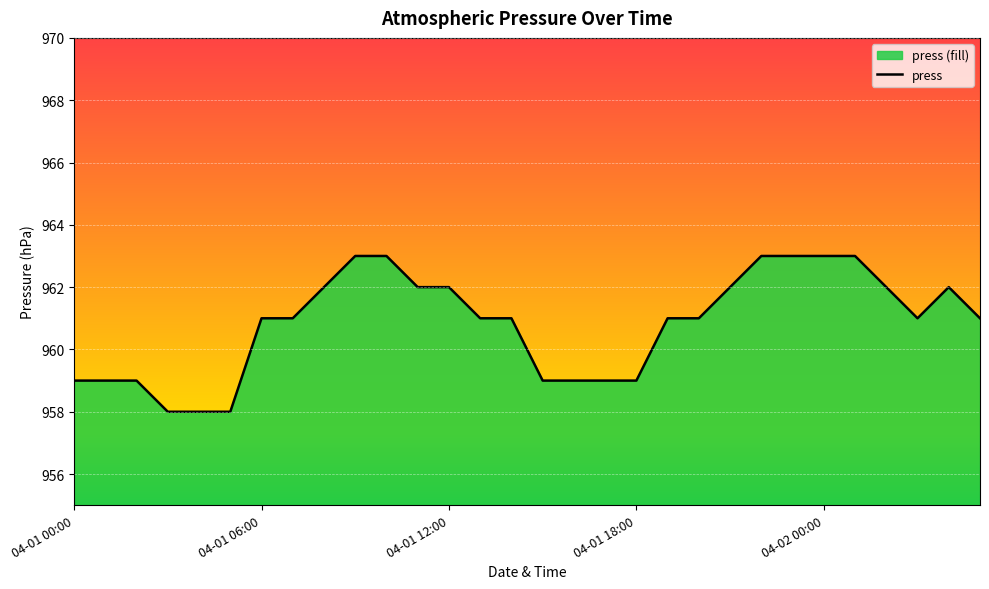

What is the sum of all values?

28825